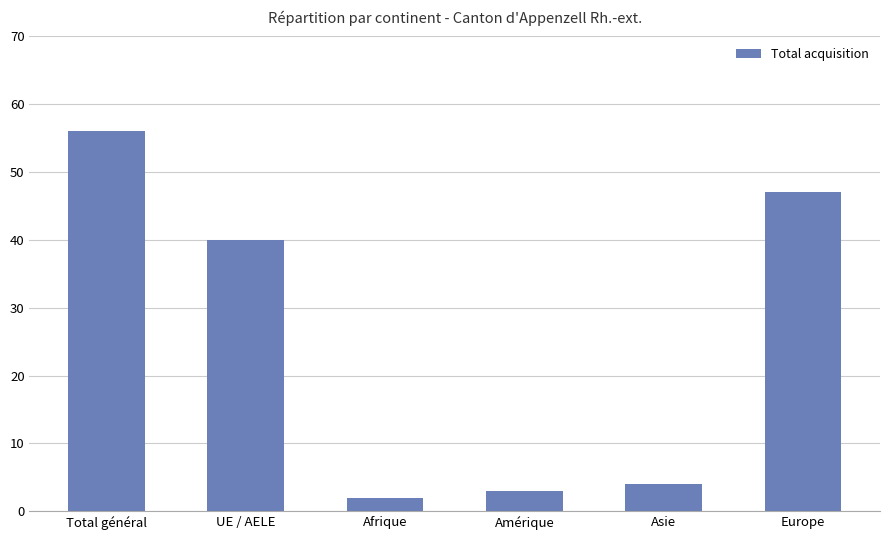

The value at Total général is 34. True or false?

False